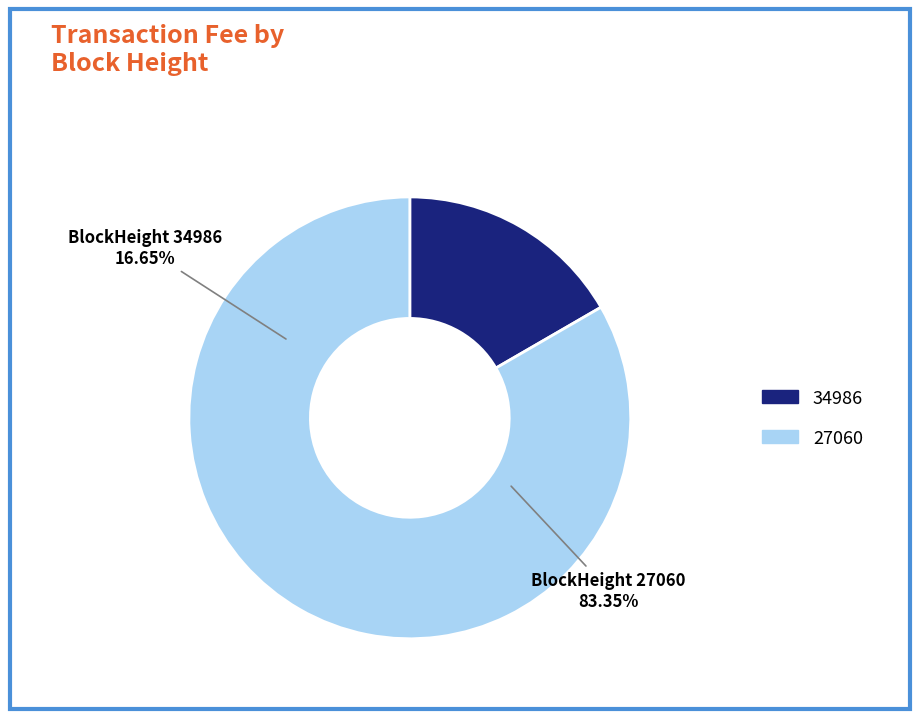

Is there a majority slice in this chart?

Yes